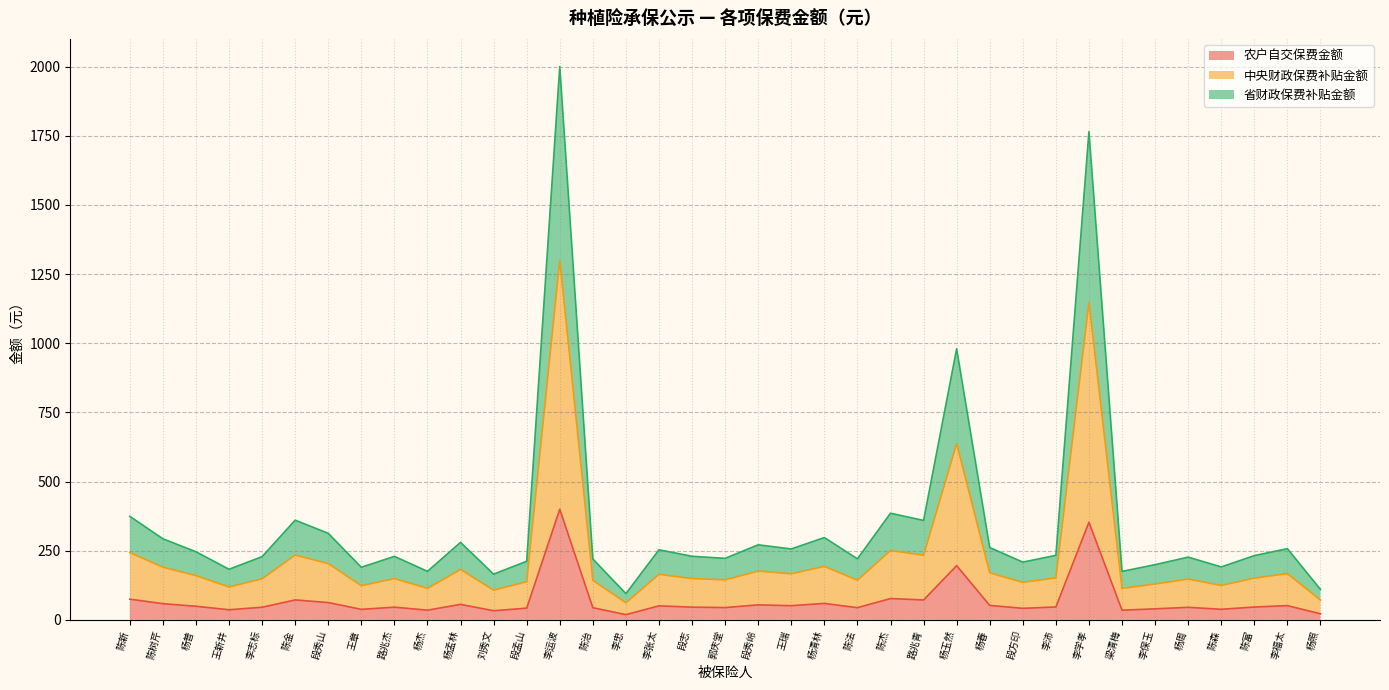

How many interior local valleys does the 农户自交保费金额 series have?

12